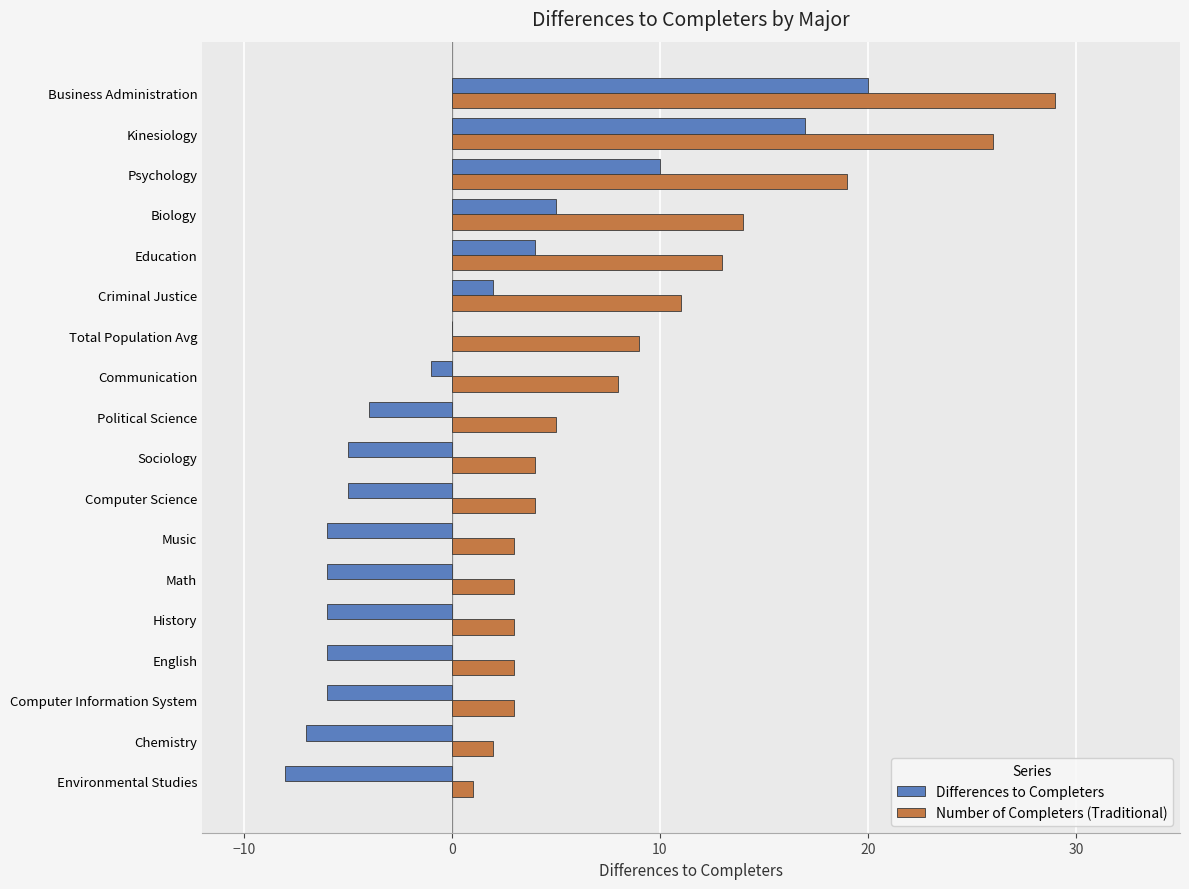

Which category has the highest value across all series?

Business Administration